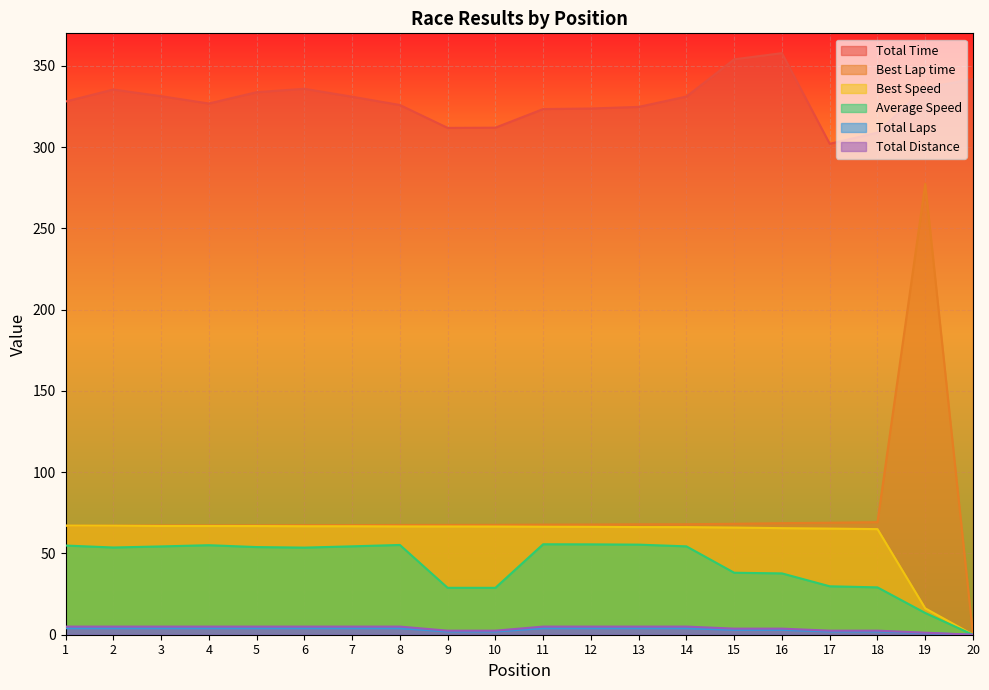

Is it true that Total Laps equals 1.9 at 5?

False